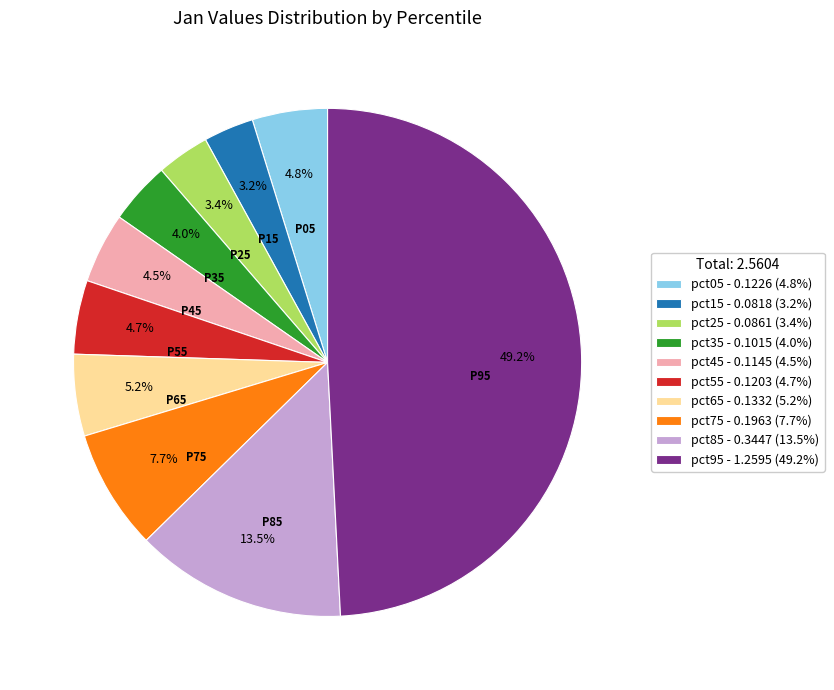

Does pct85 account for over 50% of the chart?

No